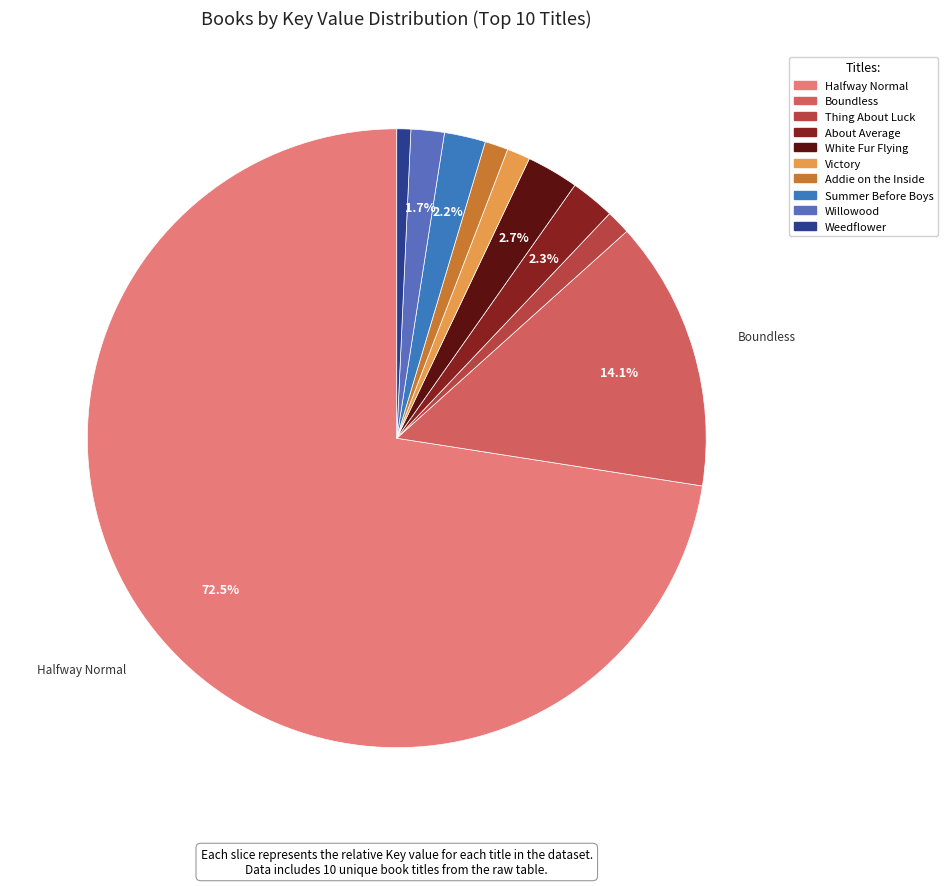

How many slices are in this pie chart?

10